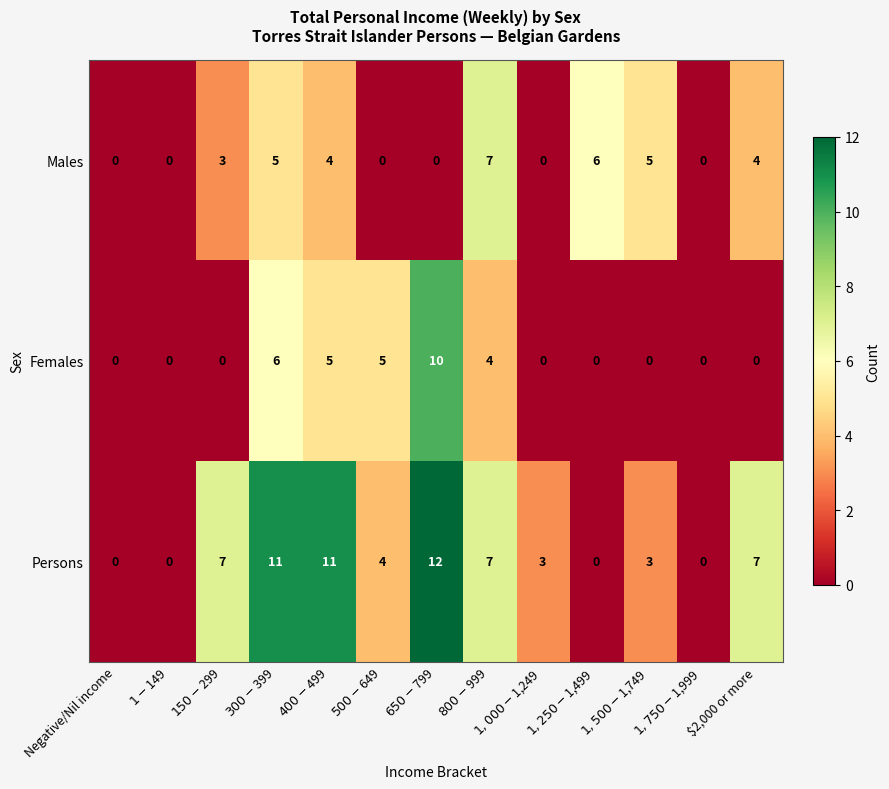

What is the greatest value displayed?

12